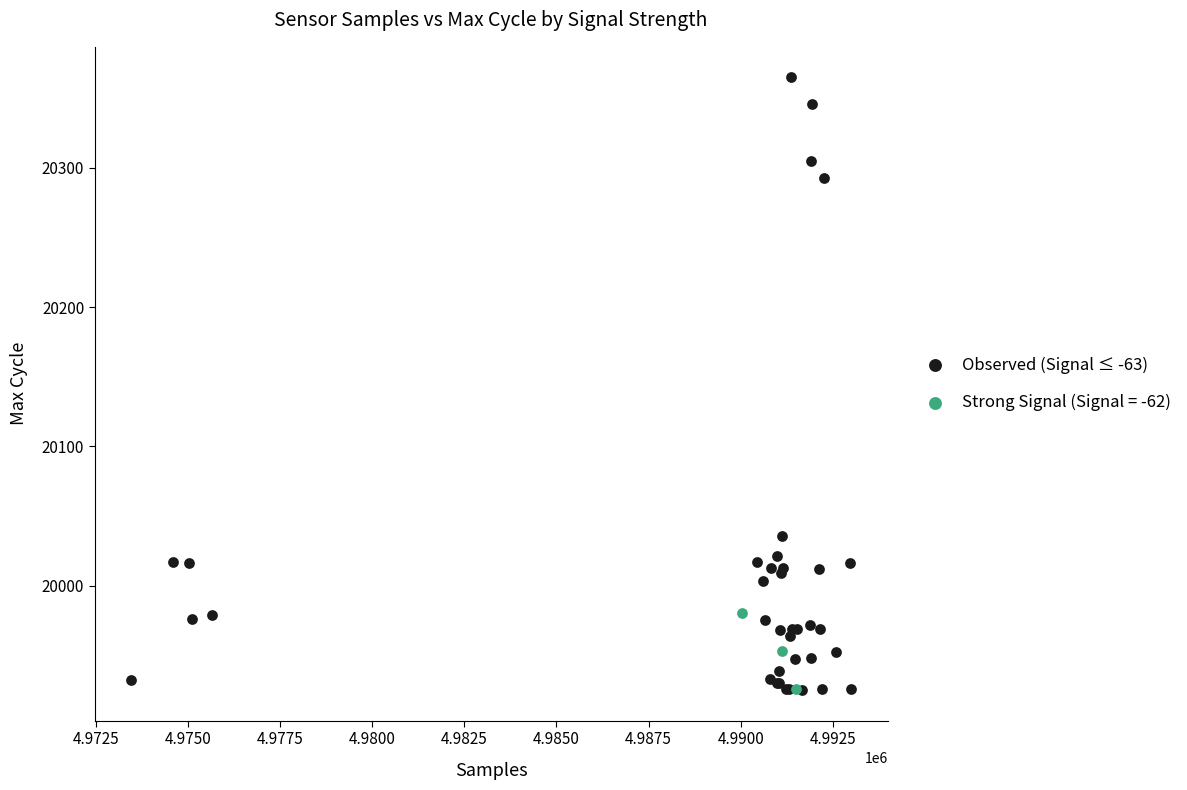

Which series contains the highest Y value?

Observed (Signal ≤ -63)